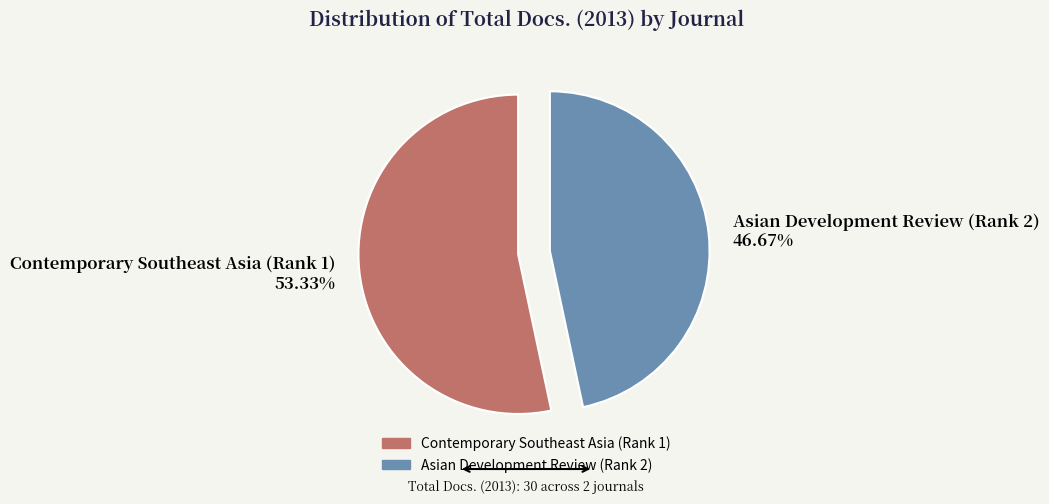

True or false: Asian Development Review (Rank 2) accounts for 47% of the total.

True